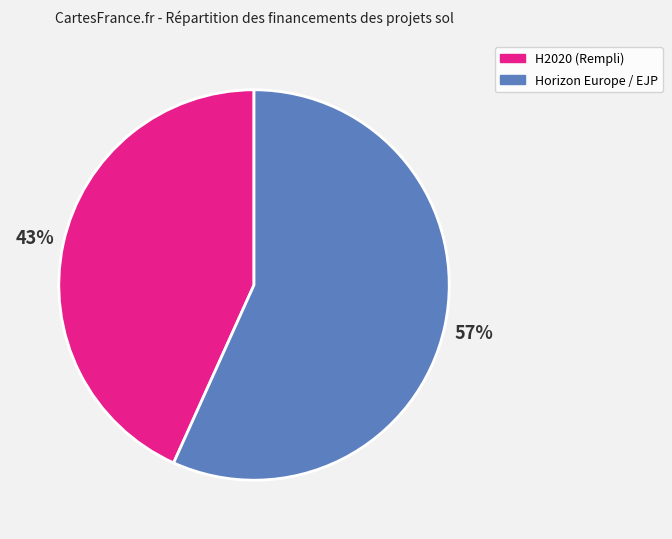

Which category has the biggest portion of the pie?

Horizon Europe / EJP